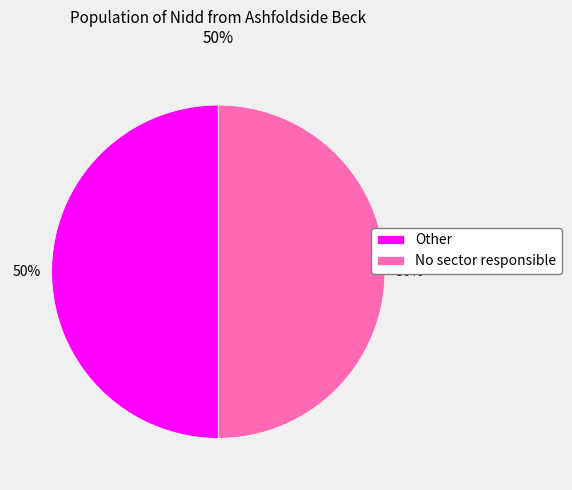

To the nearest percent, what is the combined percentage of Other and No sector responsible?

100%